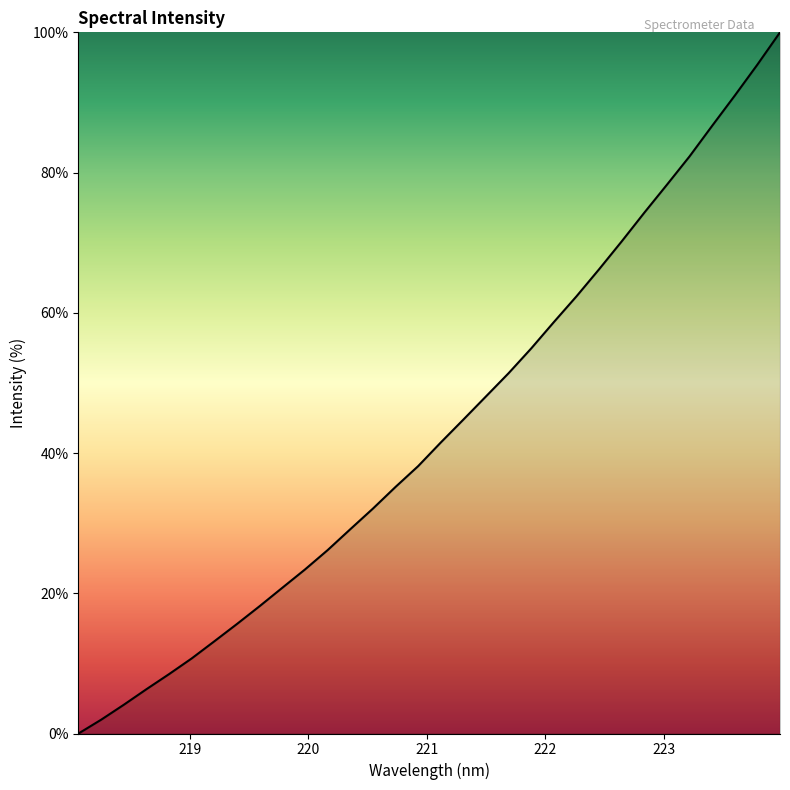

What is the difference between the maximum and minimum values?

100.0